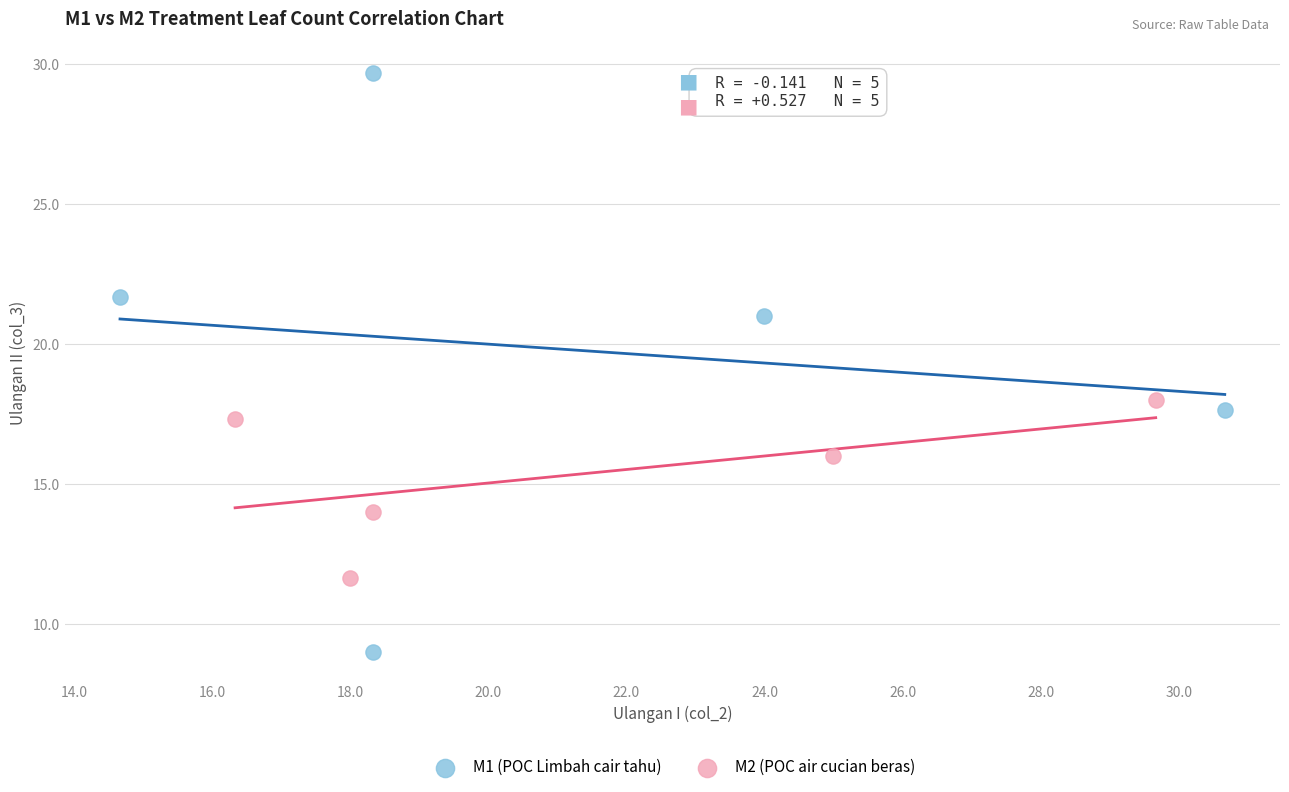

Which series reaches the maximum Y coordinate?

M1 (POC Limbah cair tahu)